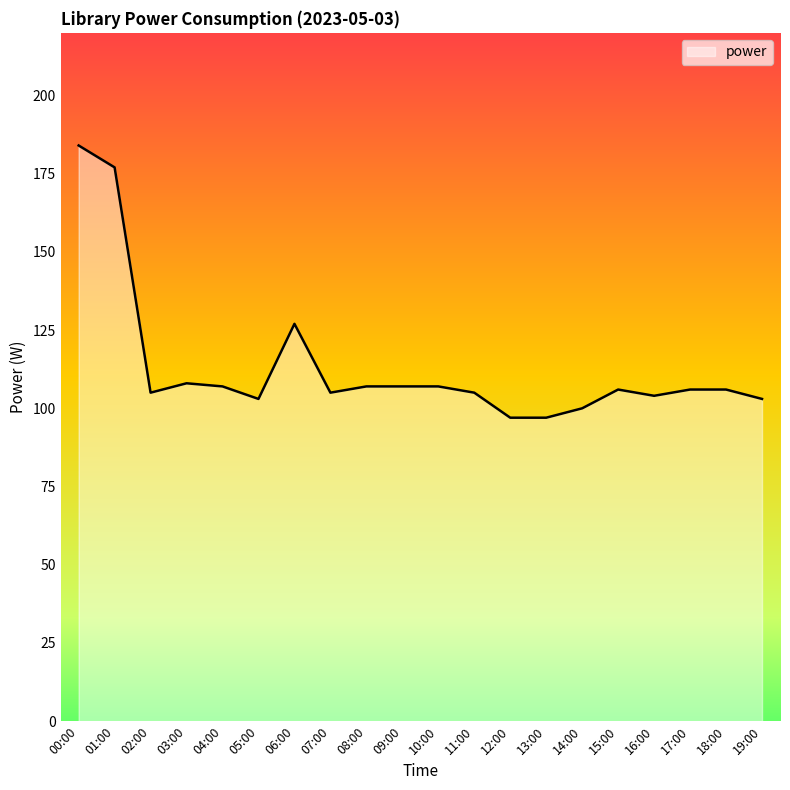

What position from the right is 09:00?

11